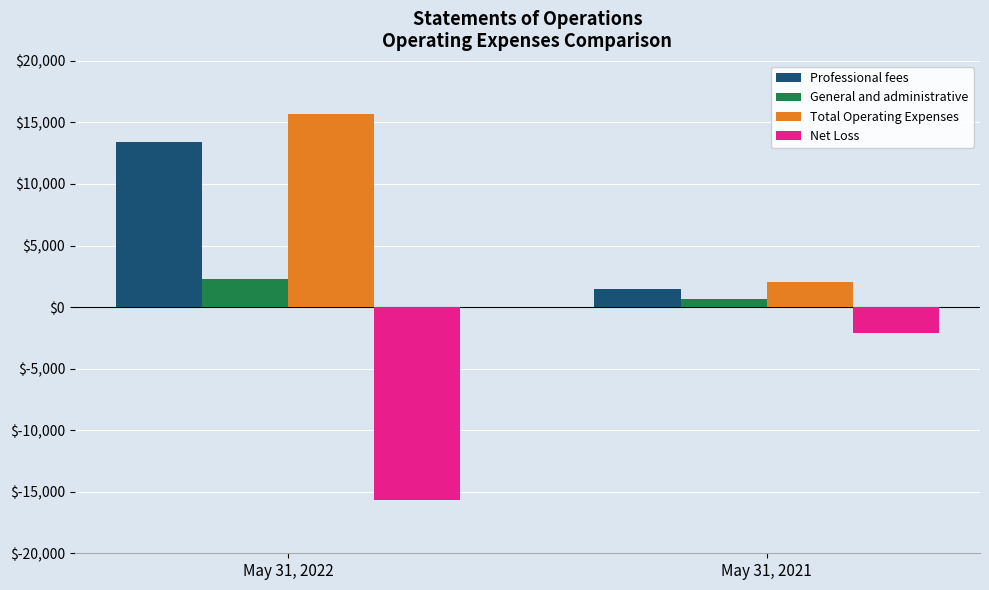

What is the value of the Total Operating Expenses bar at the 2nd from the left?

2070